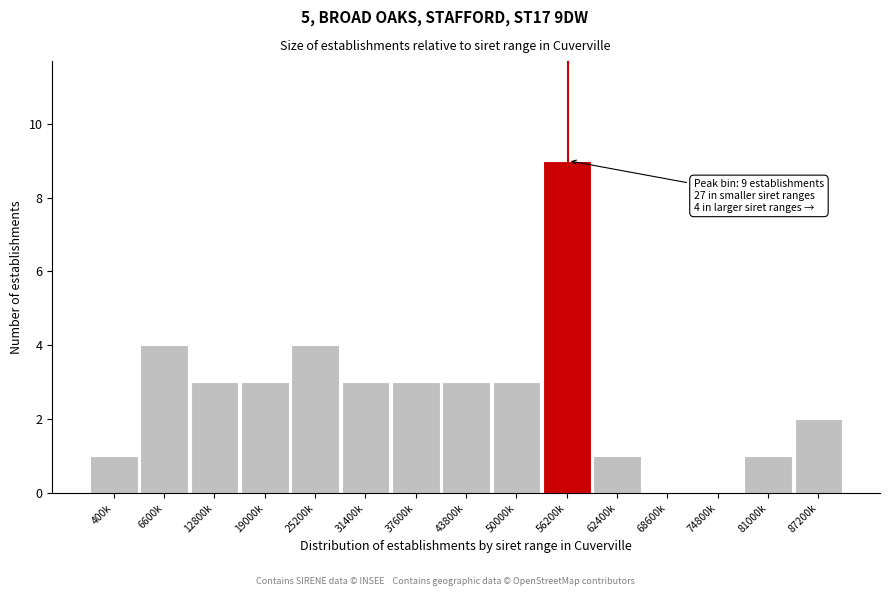

Reading left to right, transcribe all the data shown in this chart.

400k=1	6600k=4	12800k=3	19000k=3	25200k=4	31400k=3	37600k=3	43800k=3	50000k=3	56200k=9	62400k=1	68600k=0	74800k=0	81000k=1	87200k=2